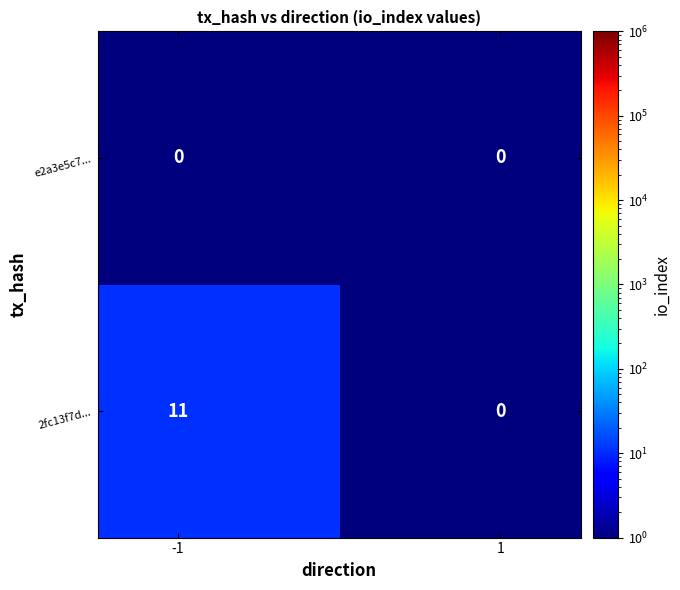

Reading left to right, transcribe all the data shown in this chart.

e2a3e5c7...: 0	0
2fc13f7d...: 11	0